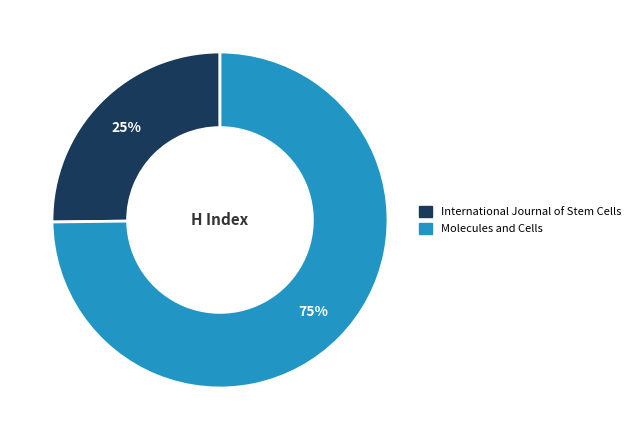

Count the number of slices in the pie.

2